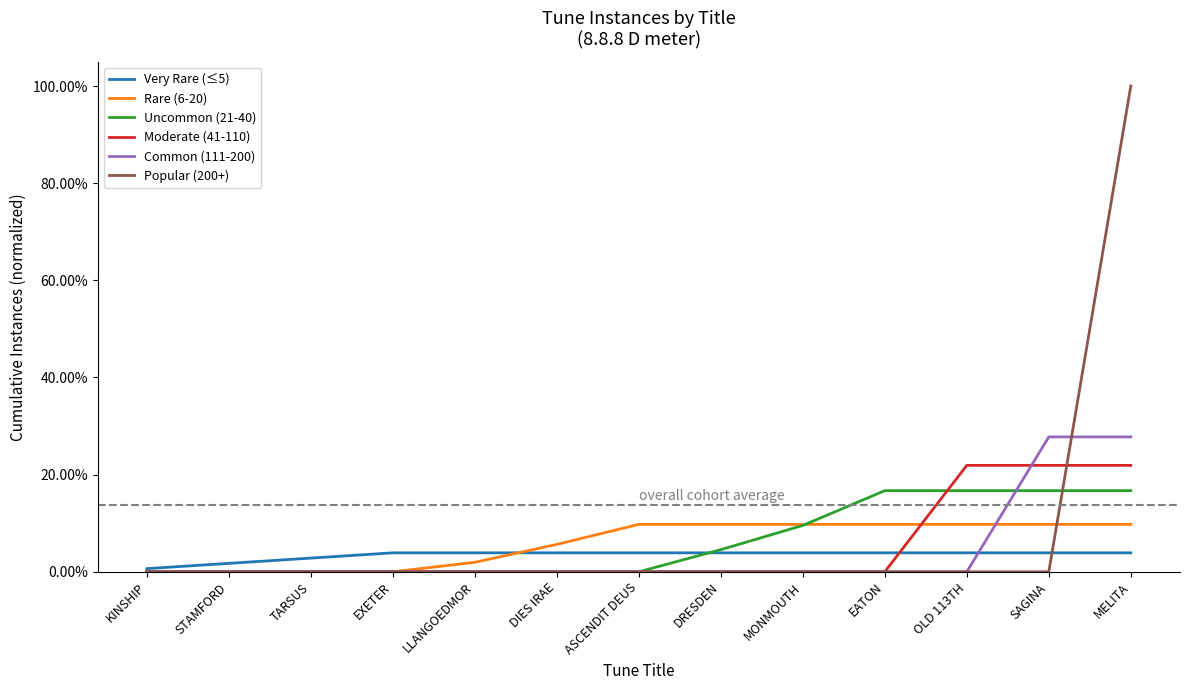

Between MONMOUTH and EXETER, which is larger?

MONMOUTH